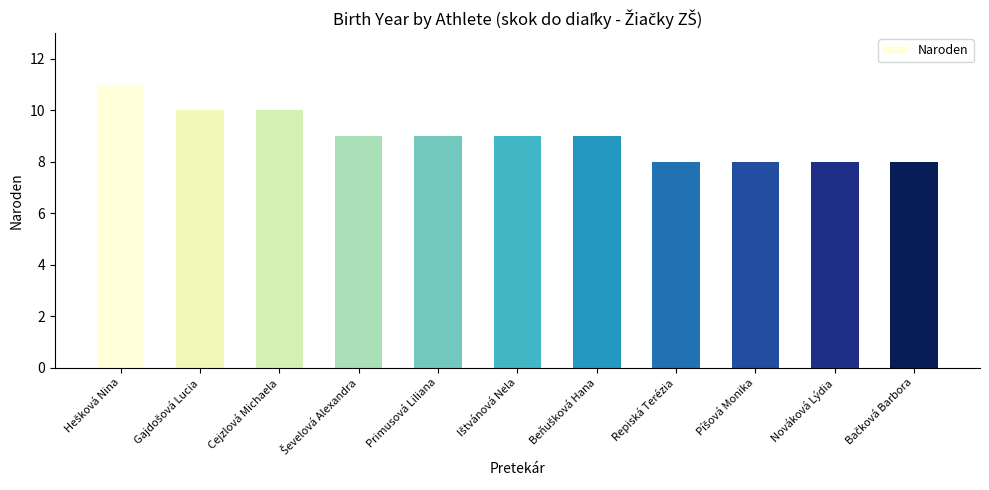

The value at Nováková Lýdia is 12. True or false?

False